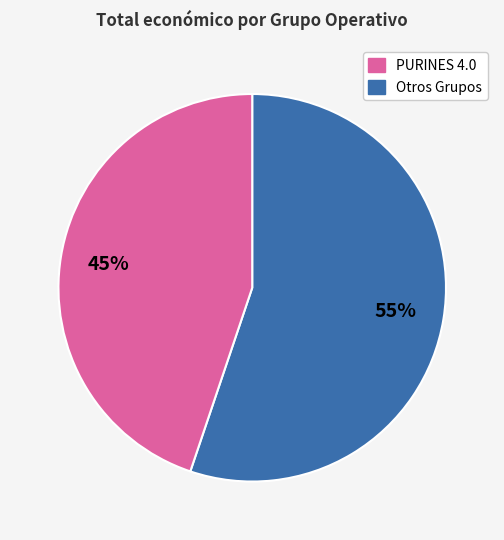

Is there a majority slice in this chart?

Yes